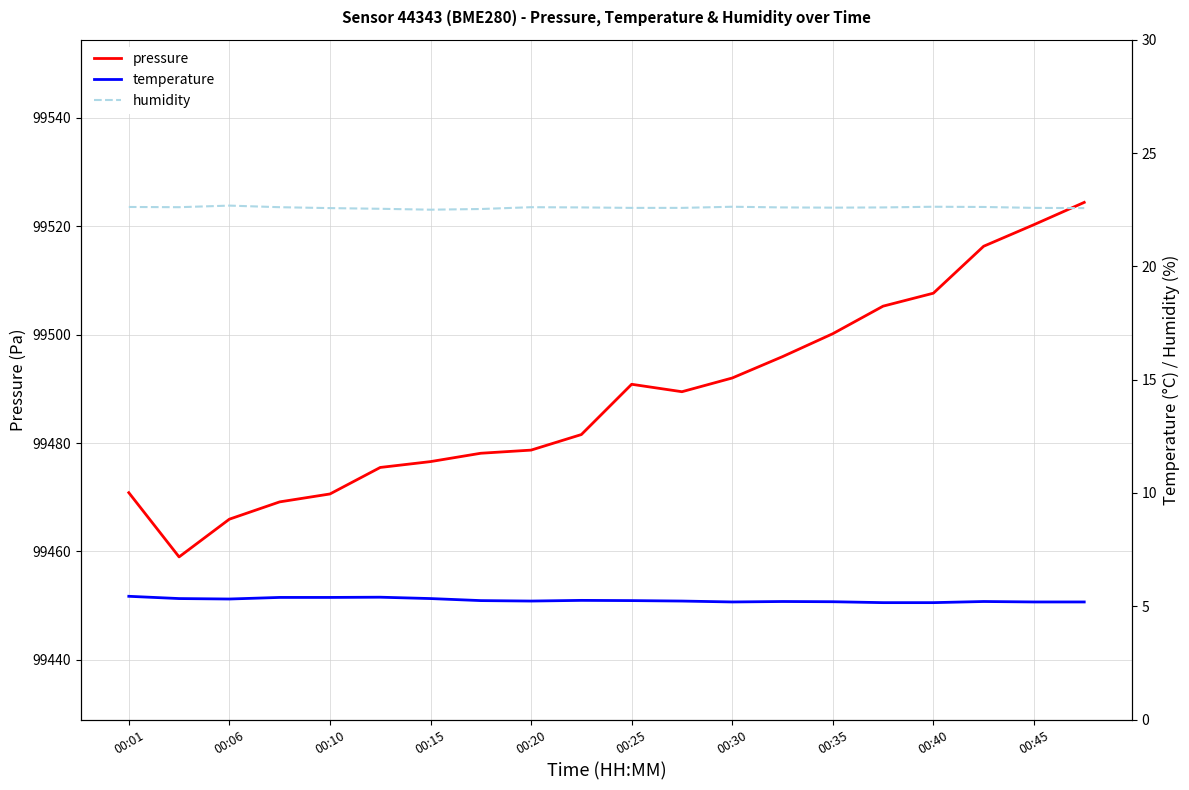

True or false: pressure and temperature intersect in this chart.

False